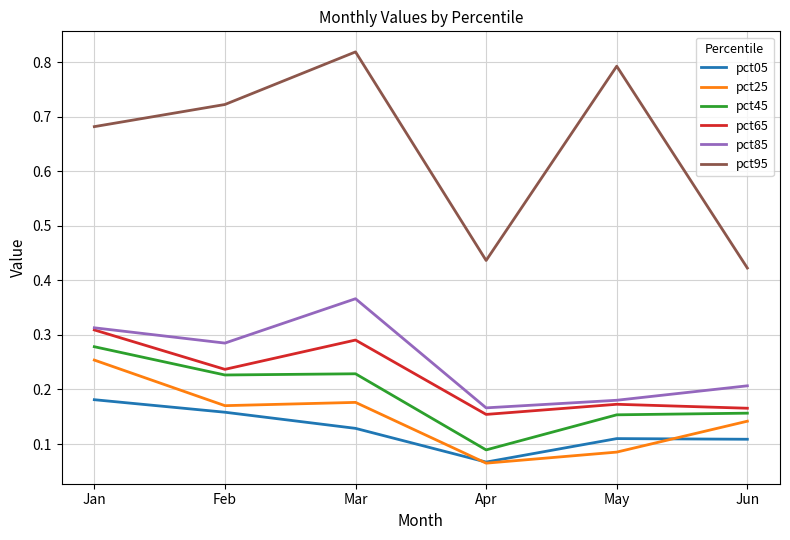

Where is pct25 nearest to the value 0?

Apr